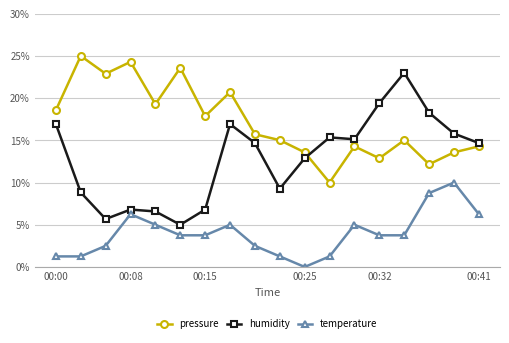

Which series has the largest total across all categories?

pressure